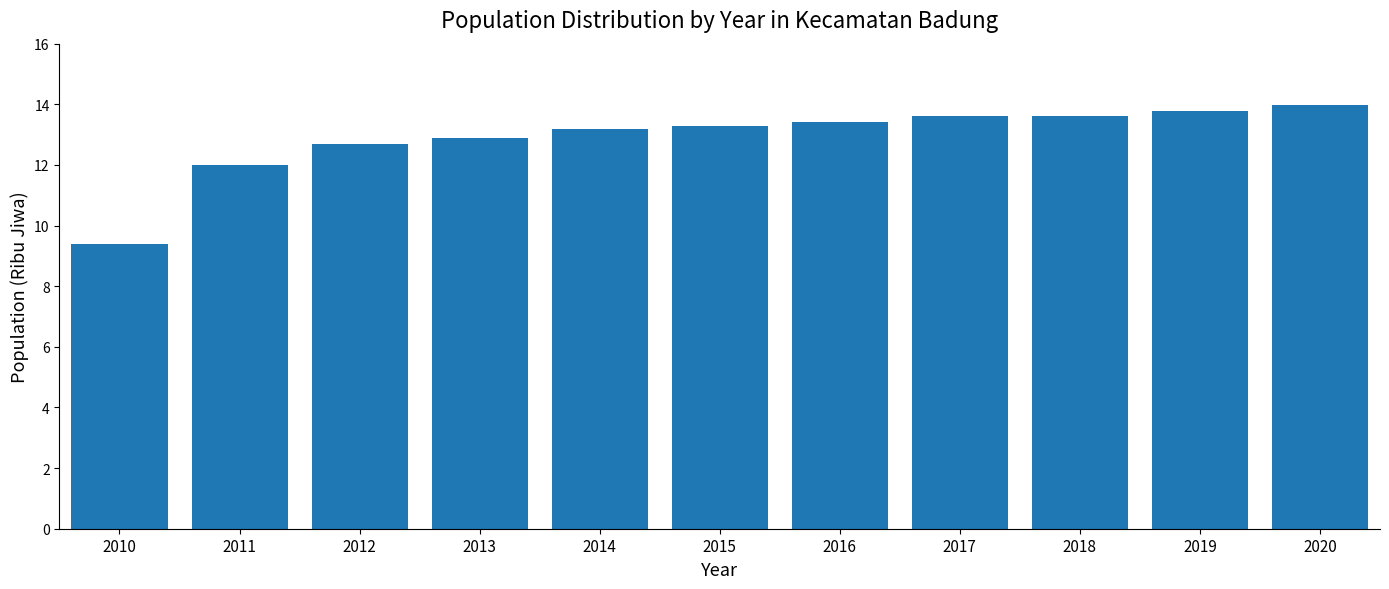

Reading left to right, what are all the values shown in this chart?

2010=9.4	2011=12.0	2012=12.7	2013=12.9	2014=13.2	2015=13.3	2016=13.4	2017=13.6	2018=13.6	2019=13.8	2020=14.0